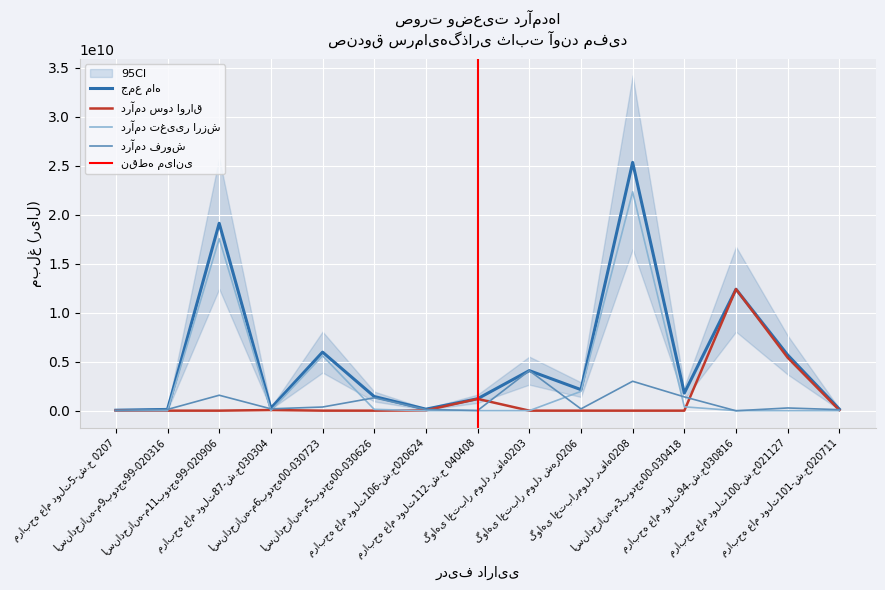

Does the chart display data point markers on the line(s)?

No